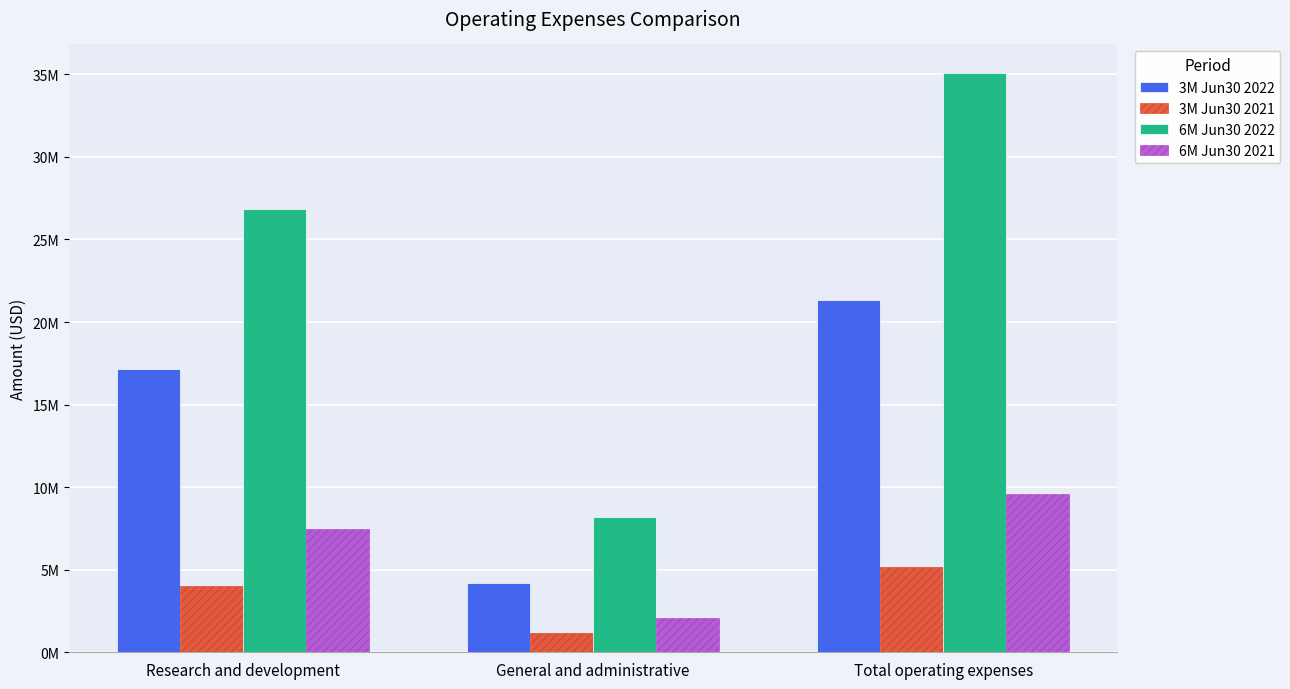

What is the label of the 3rd bar from the right?

Research and development